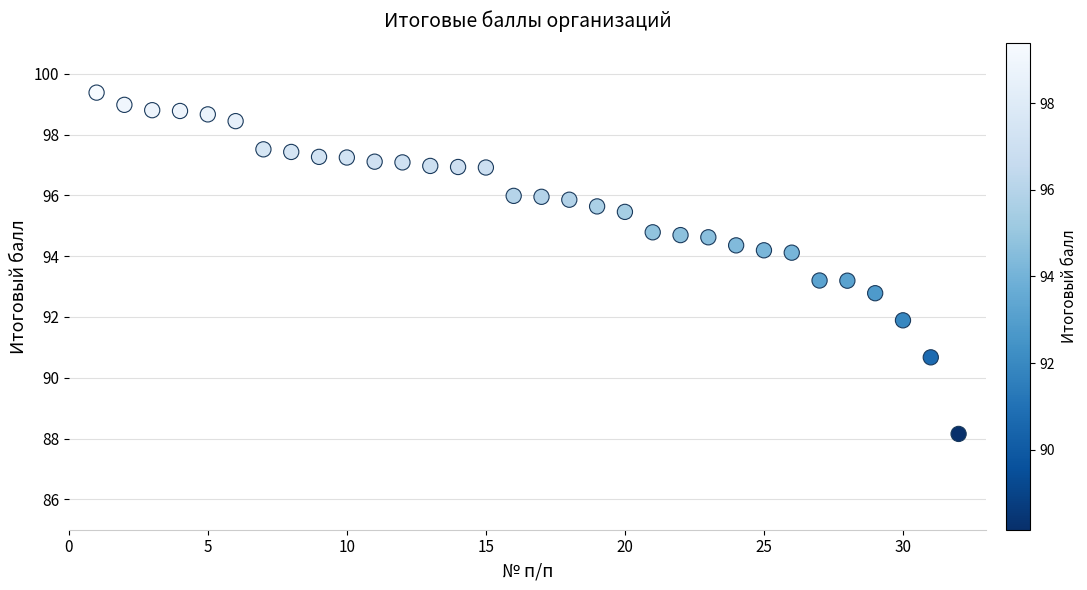

What is the range of Y values (max minus min)?

11.2